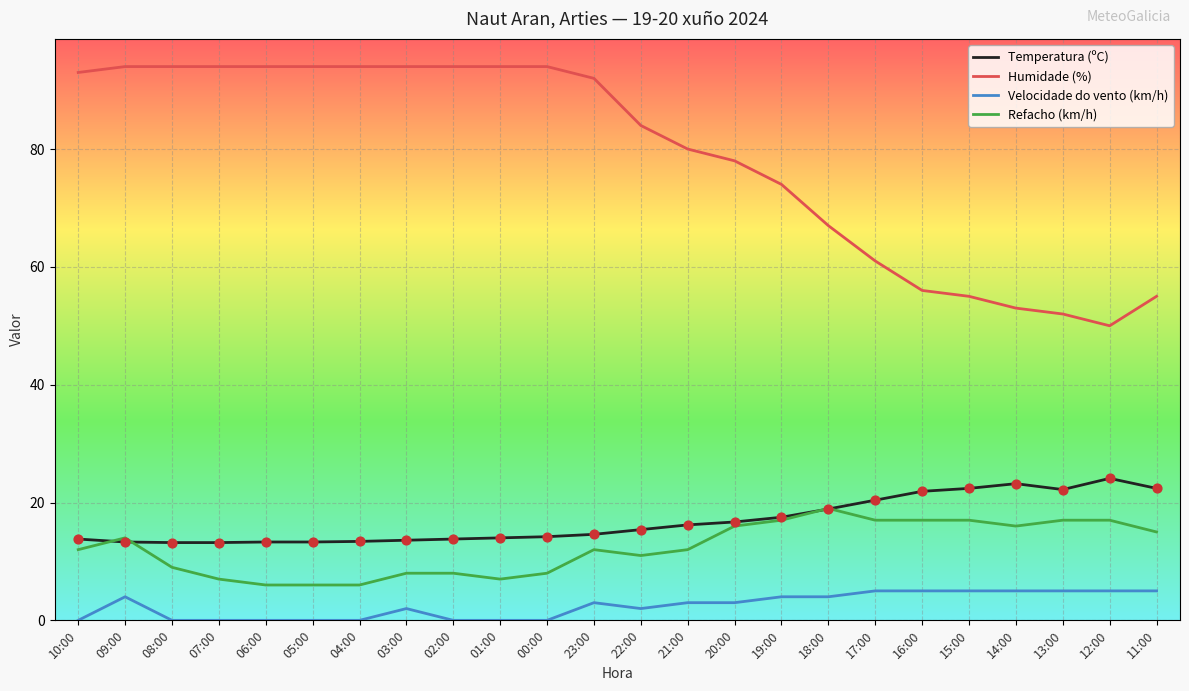

What is the total value across all series at 16:00?

99.9